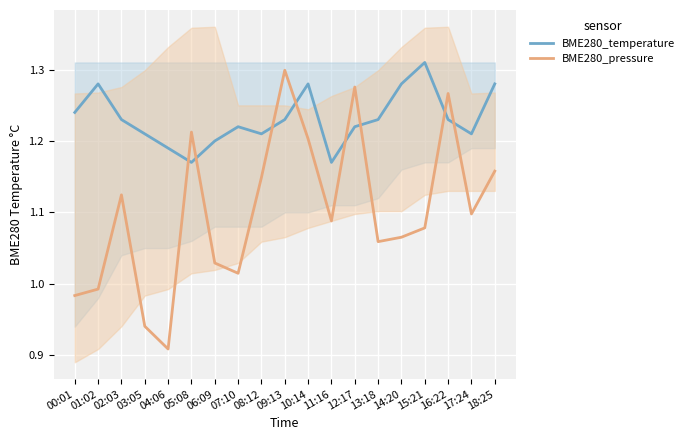

What is the greatest value displayed?

1.3